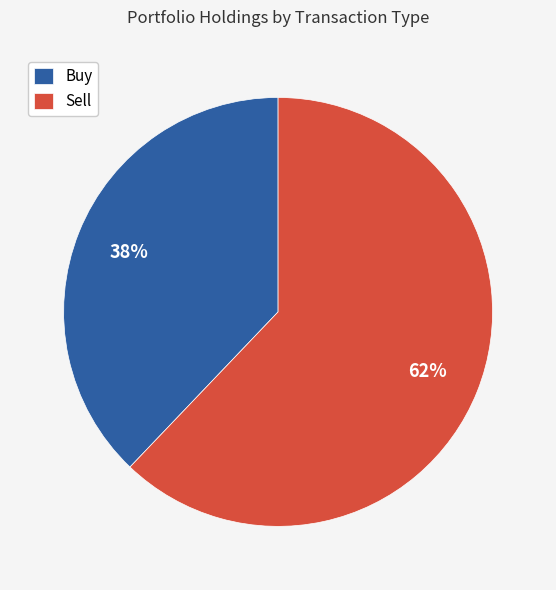

To the nearest percent, what is the difference between the Sell and Buy slice percentages?

24%